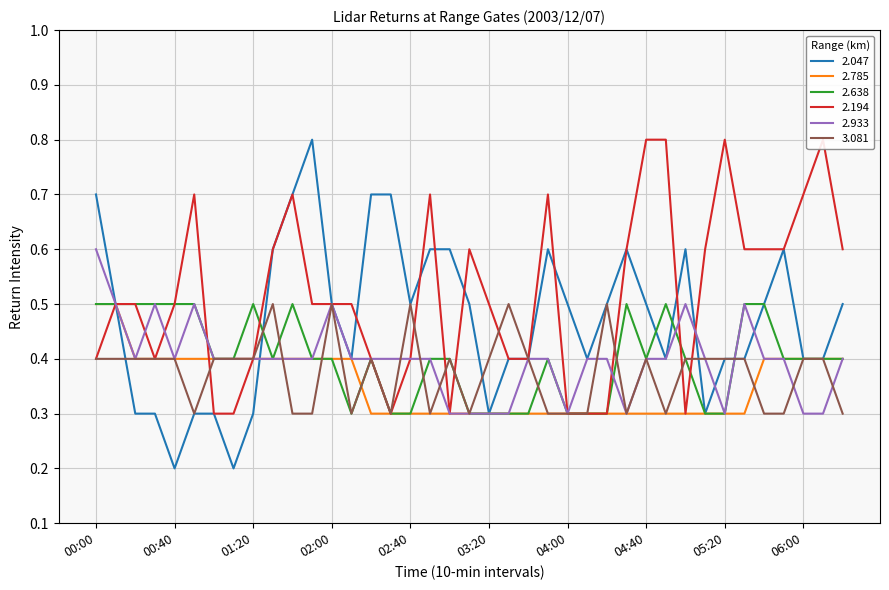

Between 02:40 and 04:00, which series saw the biggest shift?

3.081